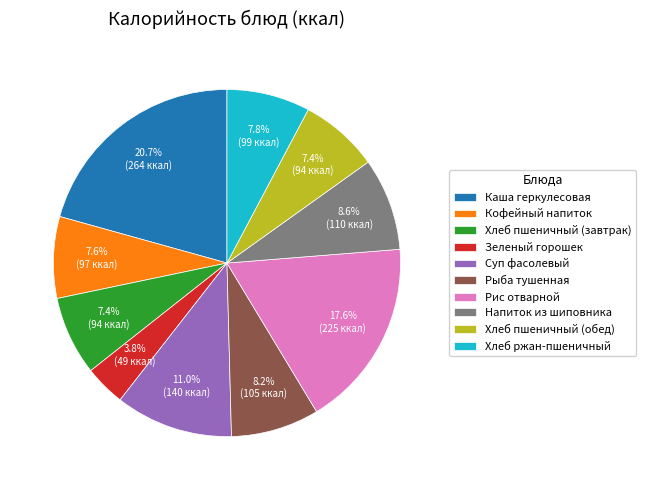

To the nearest percent, what portion does Суп фасолевый represent?

11%